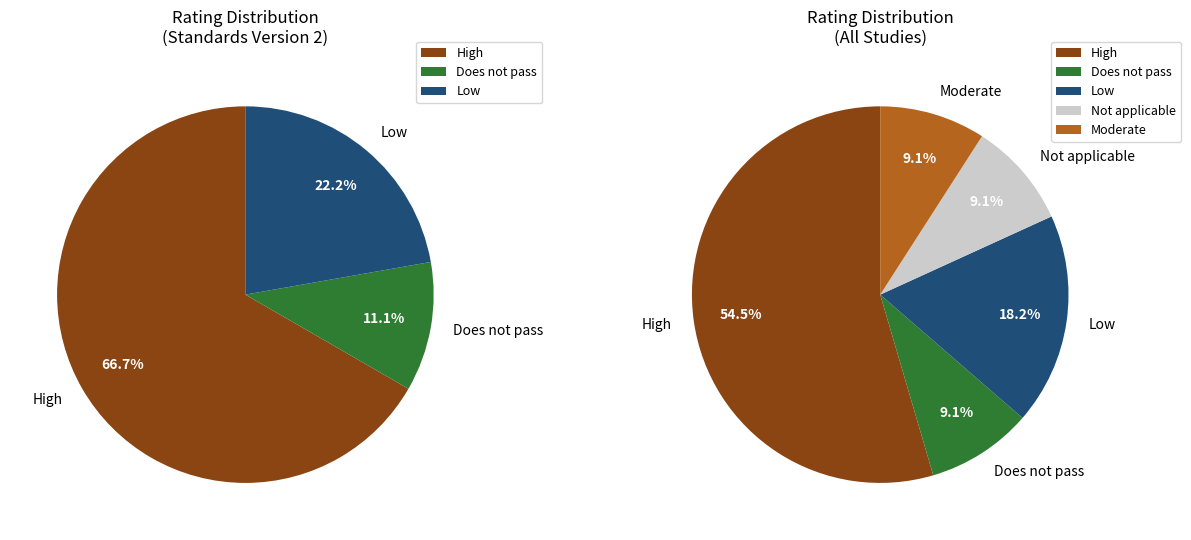

Count the number of slices in the pie.

5